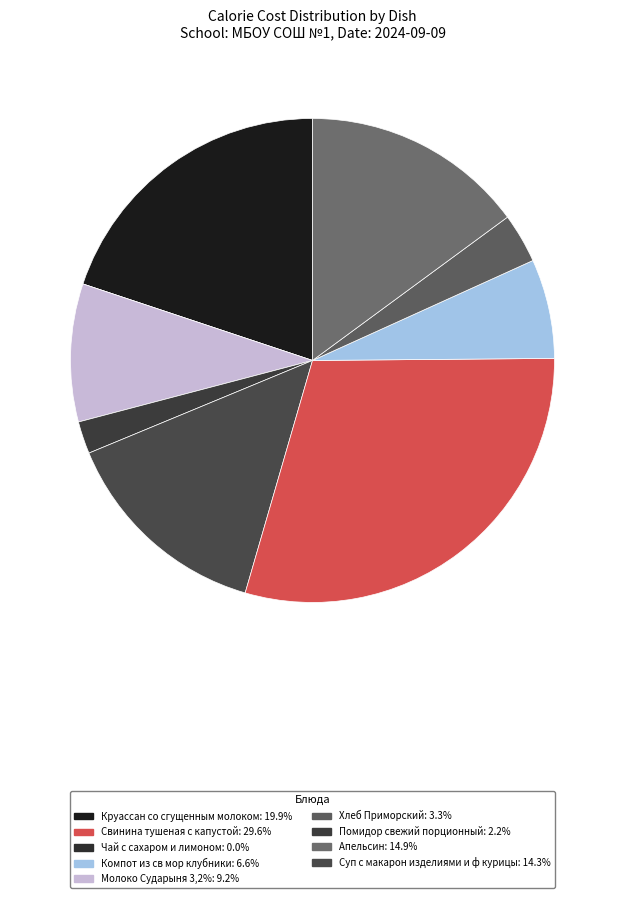

How many segments does this pie chart have?

9